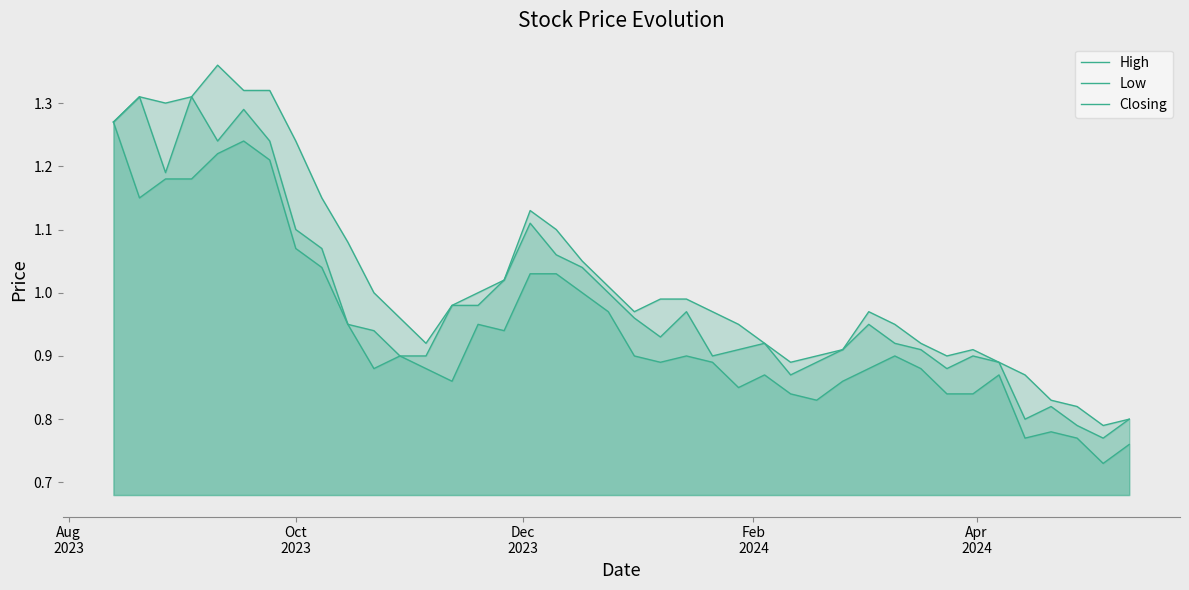

What are all the series names shown in the legend?

High, Low, Closing